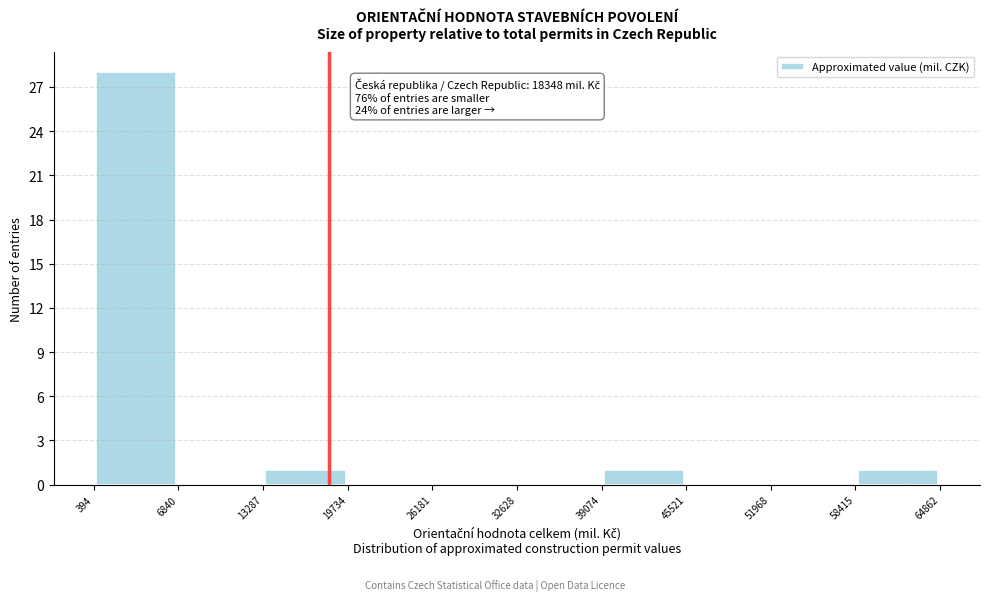

Which range on the x-axis has the tallest bar?

394 to 6840